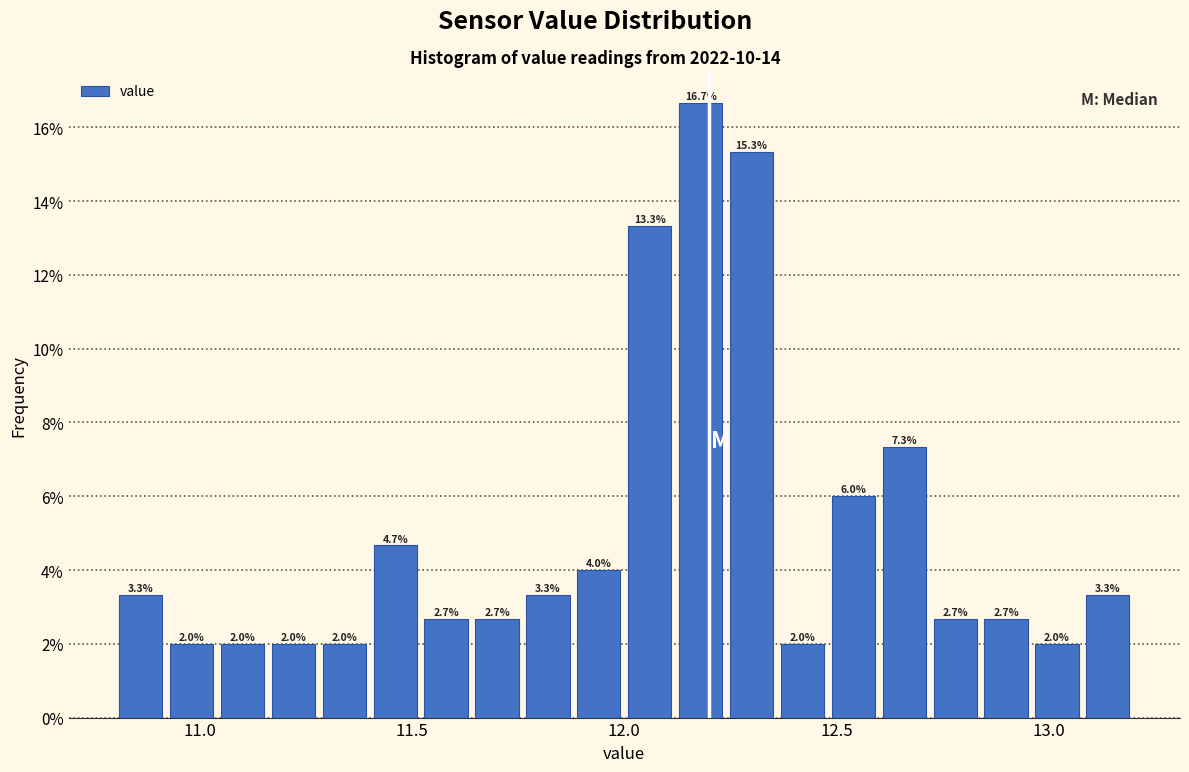

Around what value on the x-axis is the tallest bar? Give the approximate position of its centre, as read against the axis.

12.20